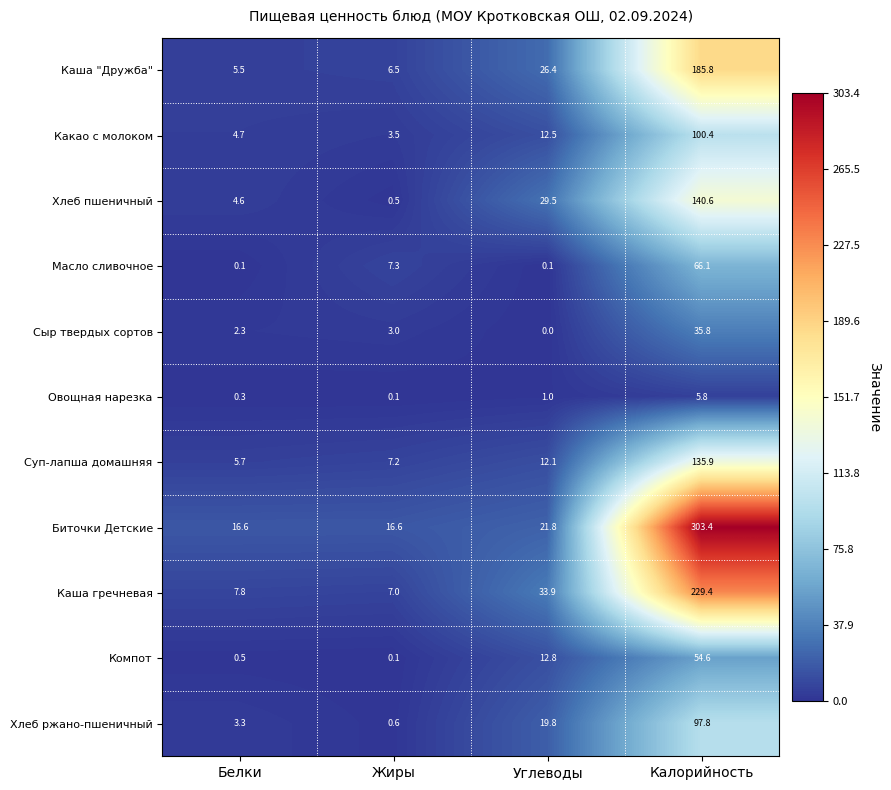

Which series has the largest total across all categories?

Биточки Детские